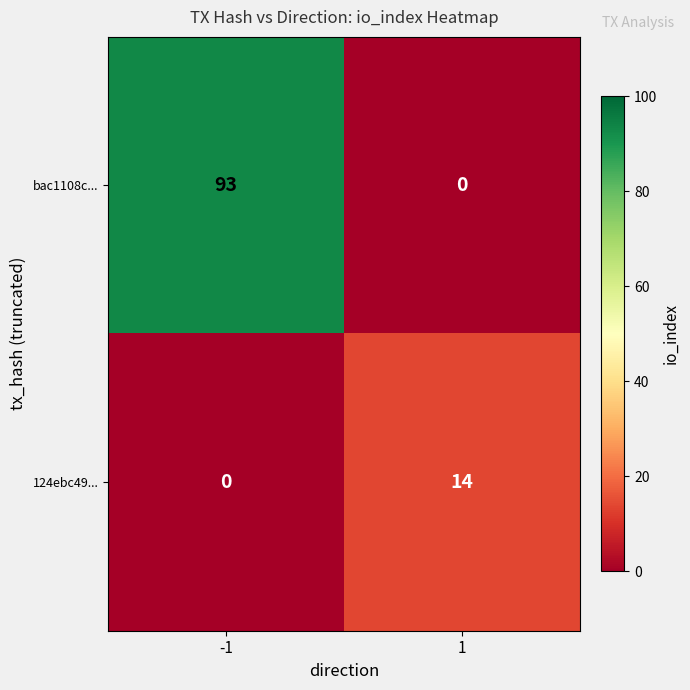

The value of 124ebc49... at -1 is 0. True or false?

True